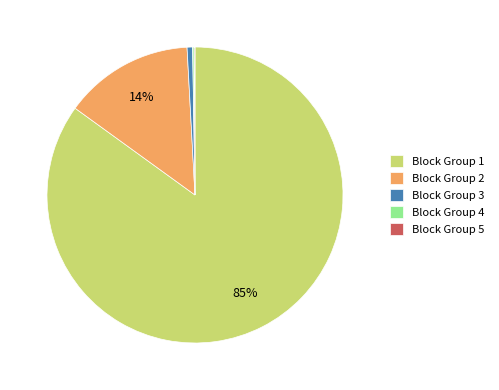

Do Block Group 1 and Block Group 2 together represent more than half of the pie?

Yes